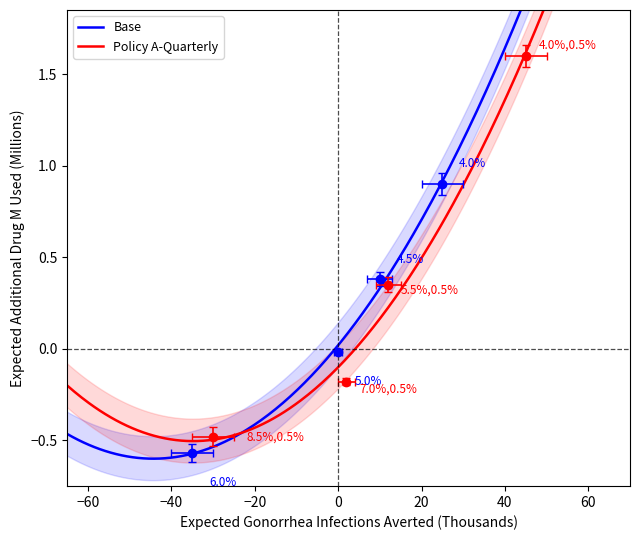

What is the difference between the maximum and second lowest values in the Base series?

0.9